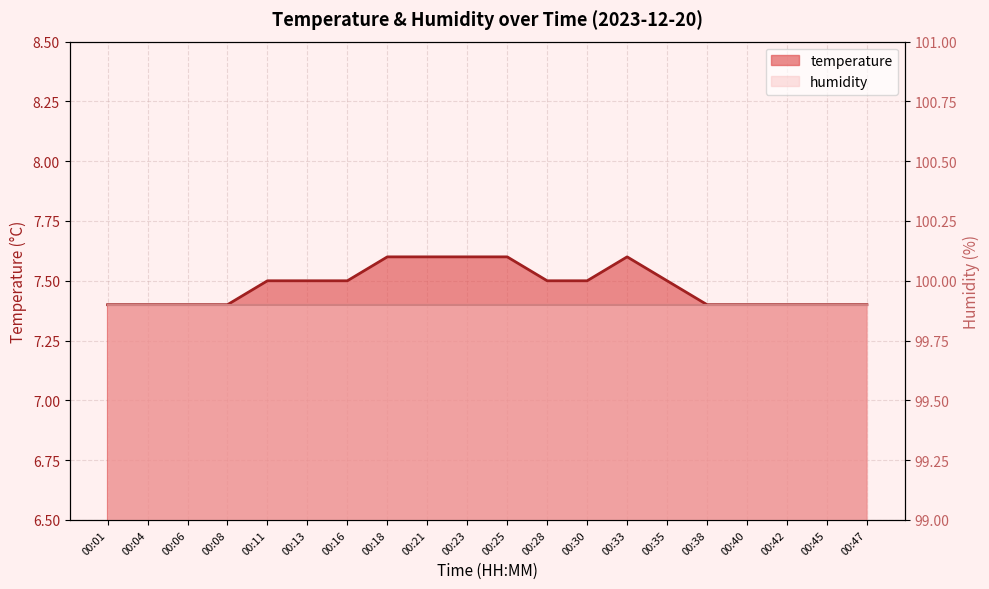

What is the average value?

7.5